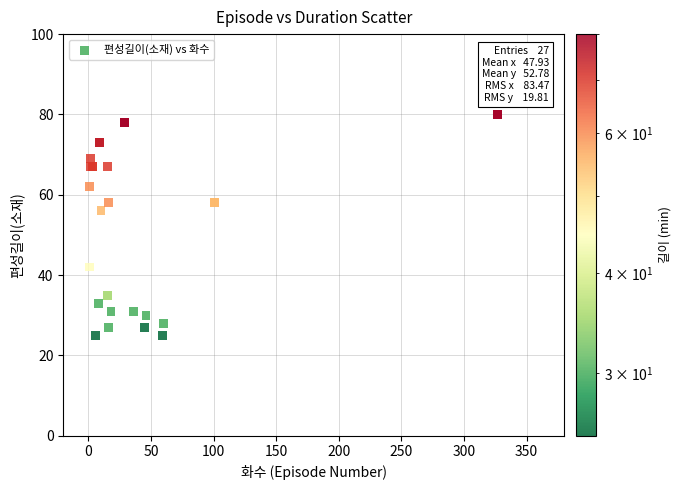

What Y value in the scatter plot is closest to 52?

56